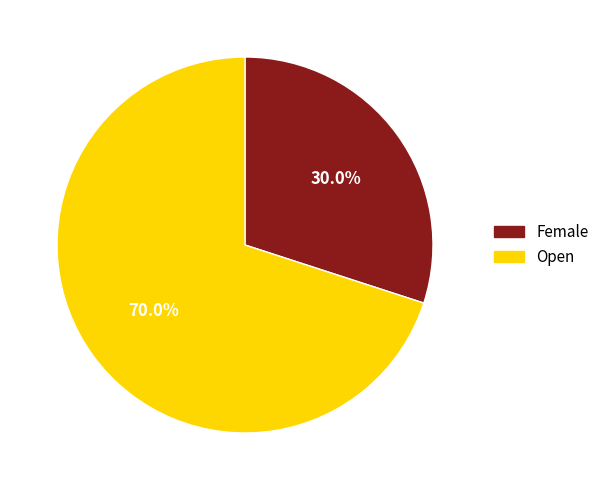

What percentage is the Open slice, to the nearest percent?

70%